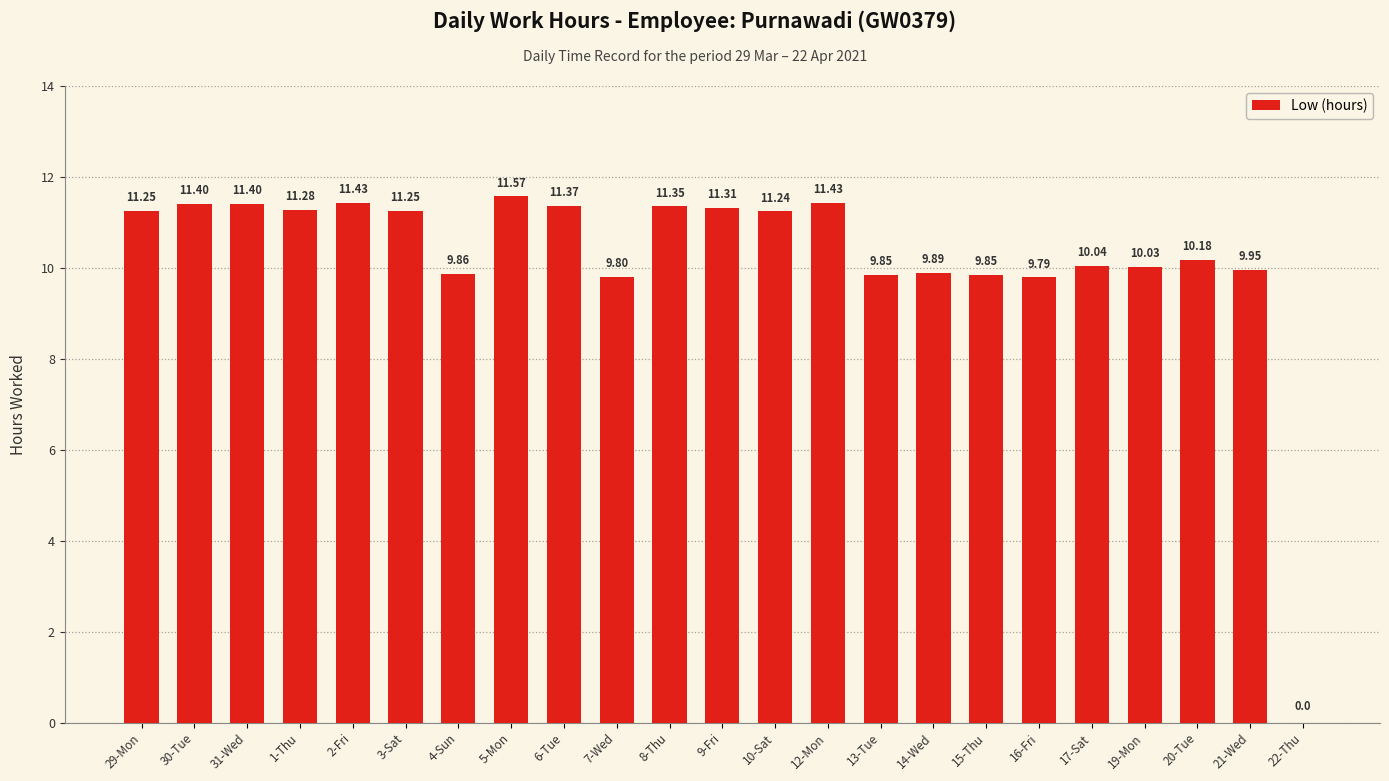

At which label does the data first exceed 11?

29-Mon